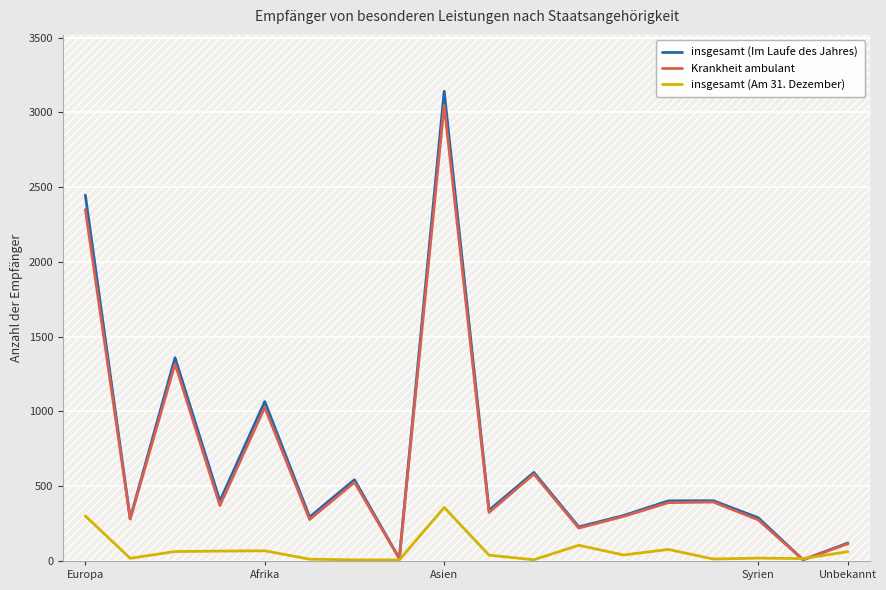

Which series has the largest range (max minus min)?

insgesamt (Im Laufe des Jahres)